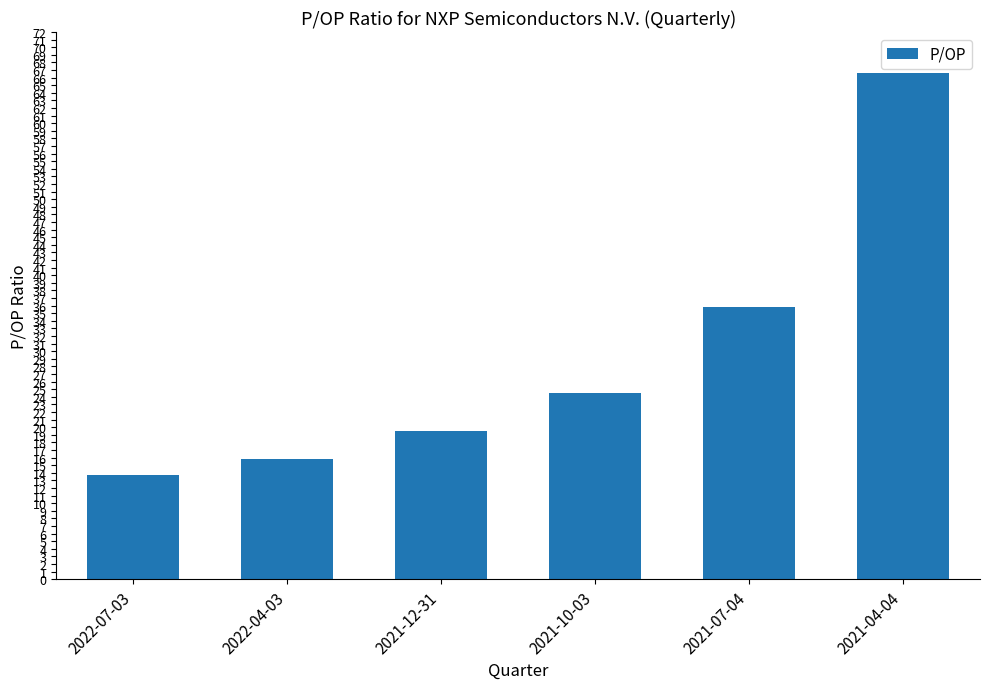

What is the change in value from 2022-04-03 to 2021-07-04?

+20.0